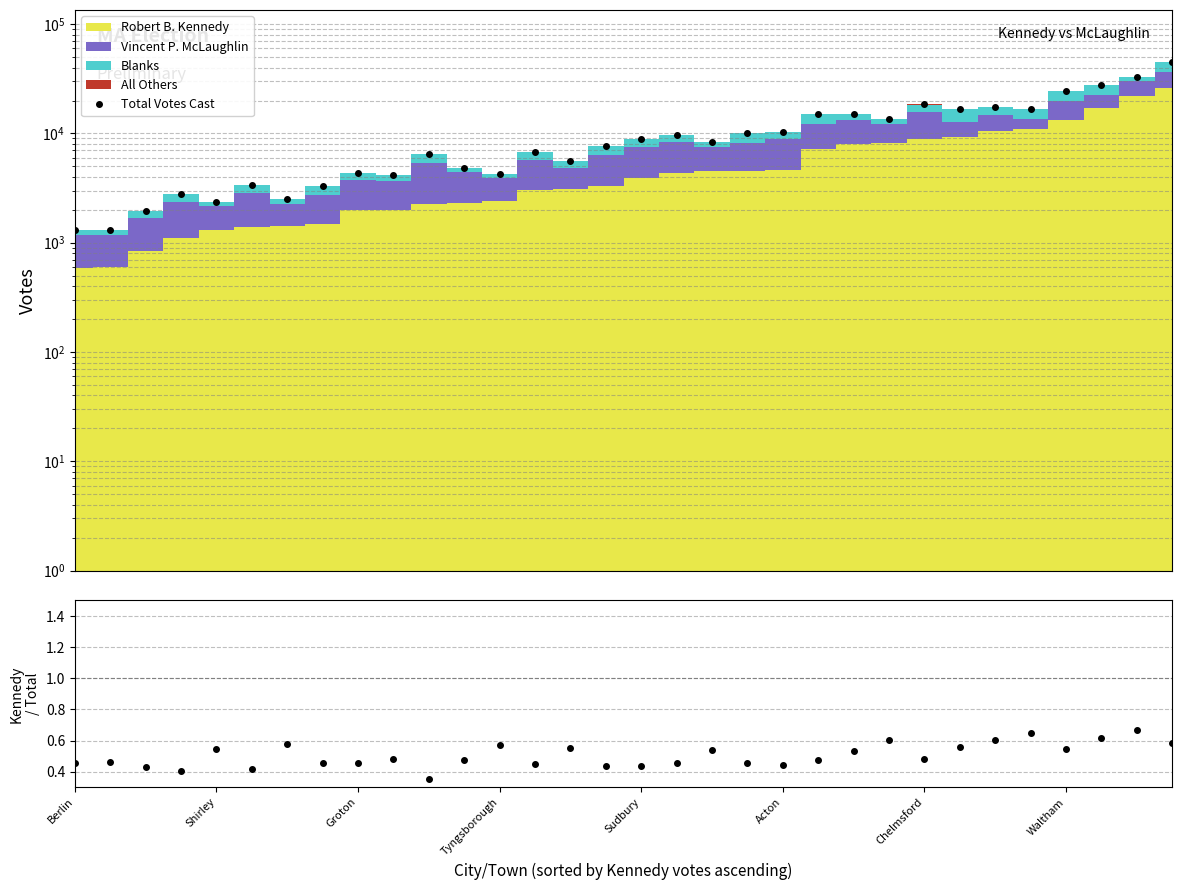

Which series changed the most between Berlin and 27?

Total Votes Cast